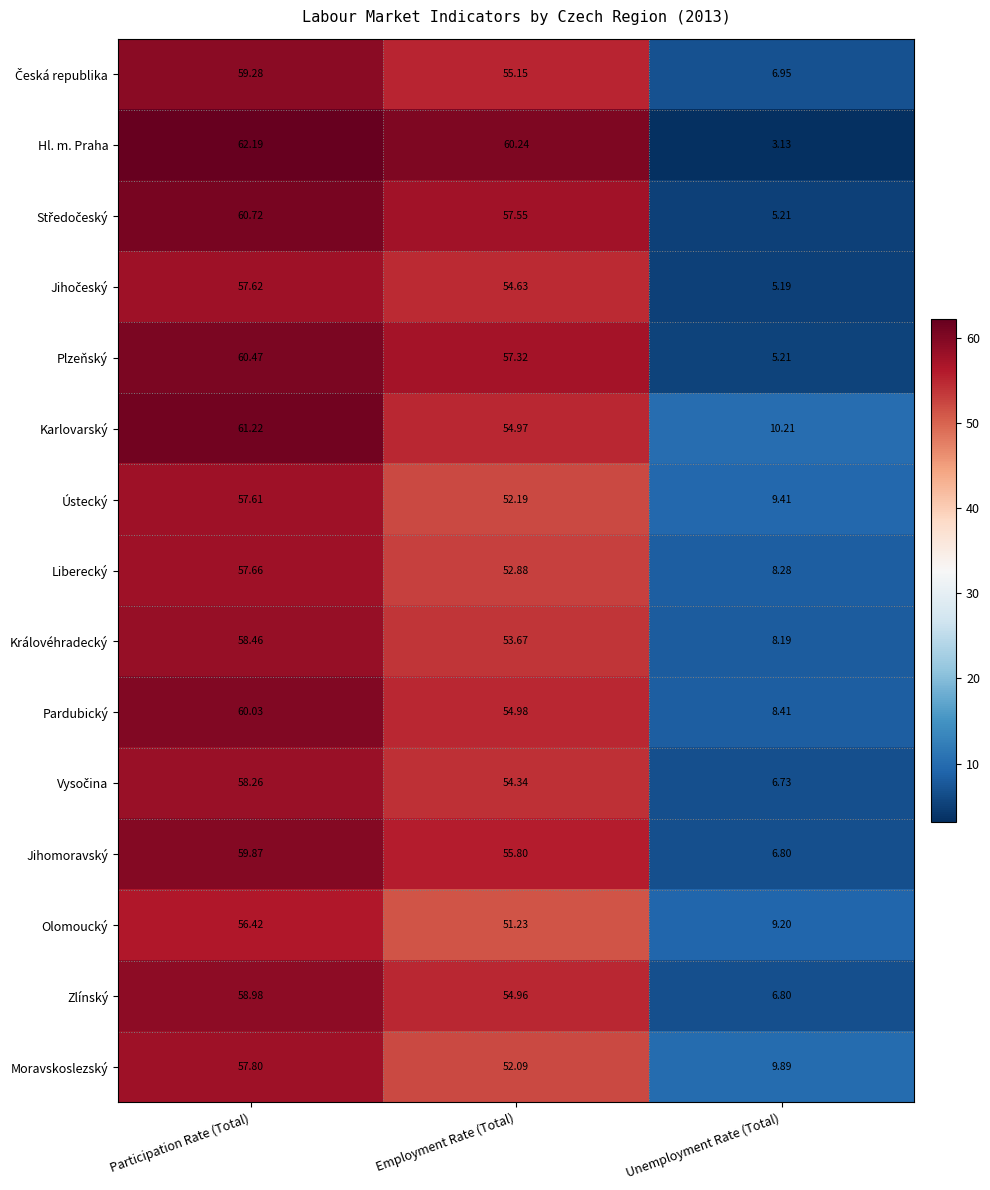

Which category has the lowest value in the Karlovarský series?

Unemployment Rate (Total)